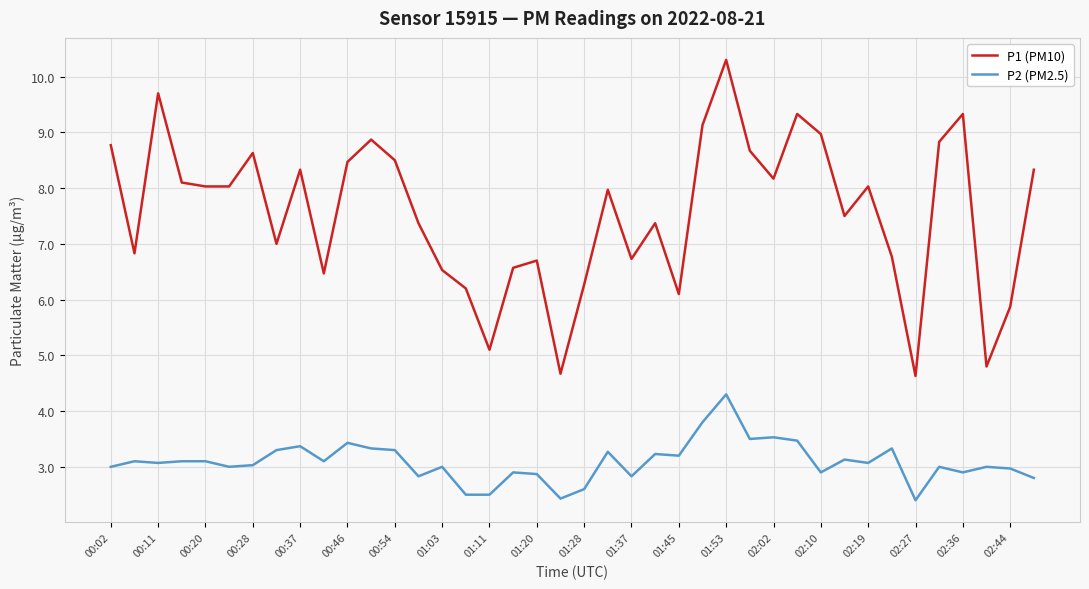

What is the maximum value for P1 (PM10)?

10.3